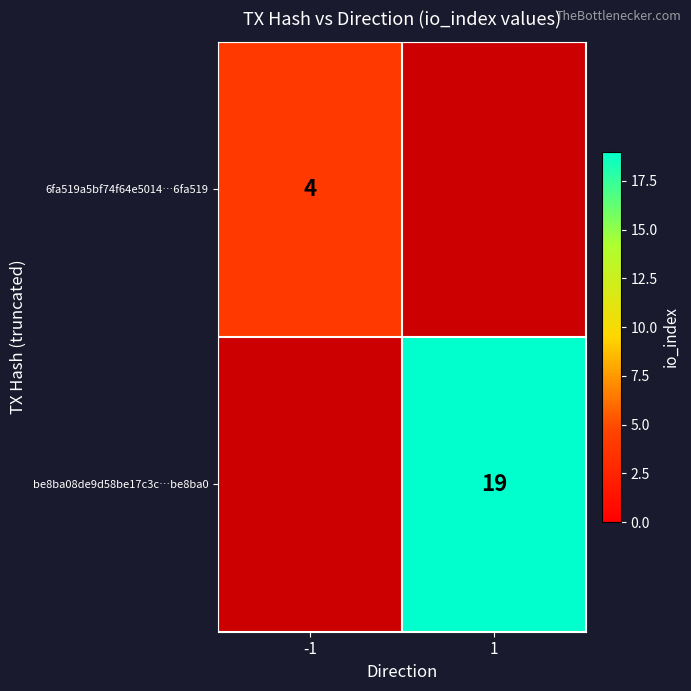

How many series are shown in this chart?

2